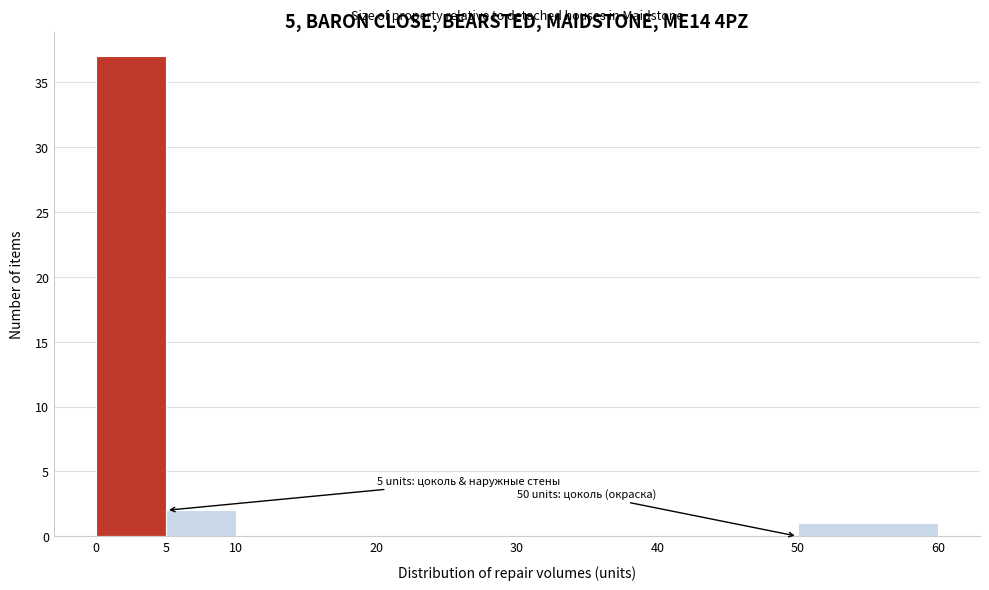

Which range on the x-axis has the tallest bar?

0 to 5